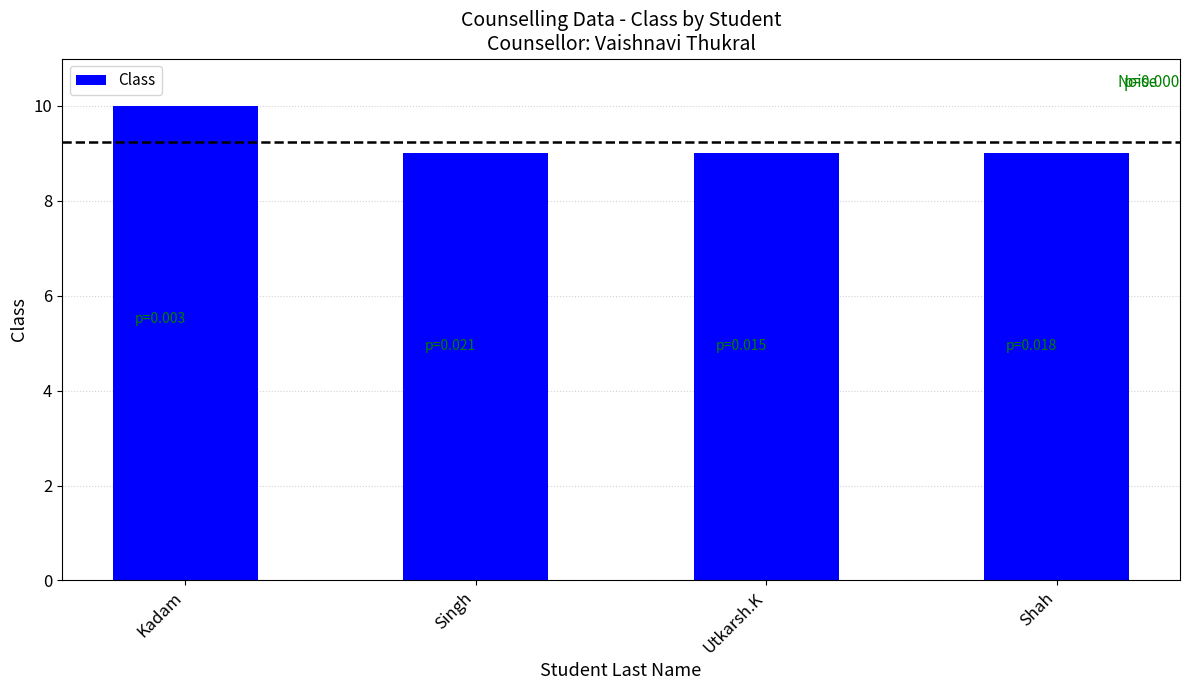

Reading left to right, what are all the values shown in this chart?

Kadam=10	Singh=9	Utkarsh.K=9	Shah=9